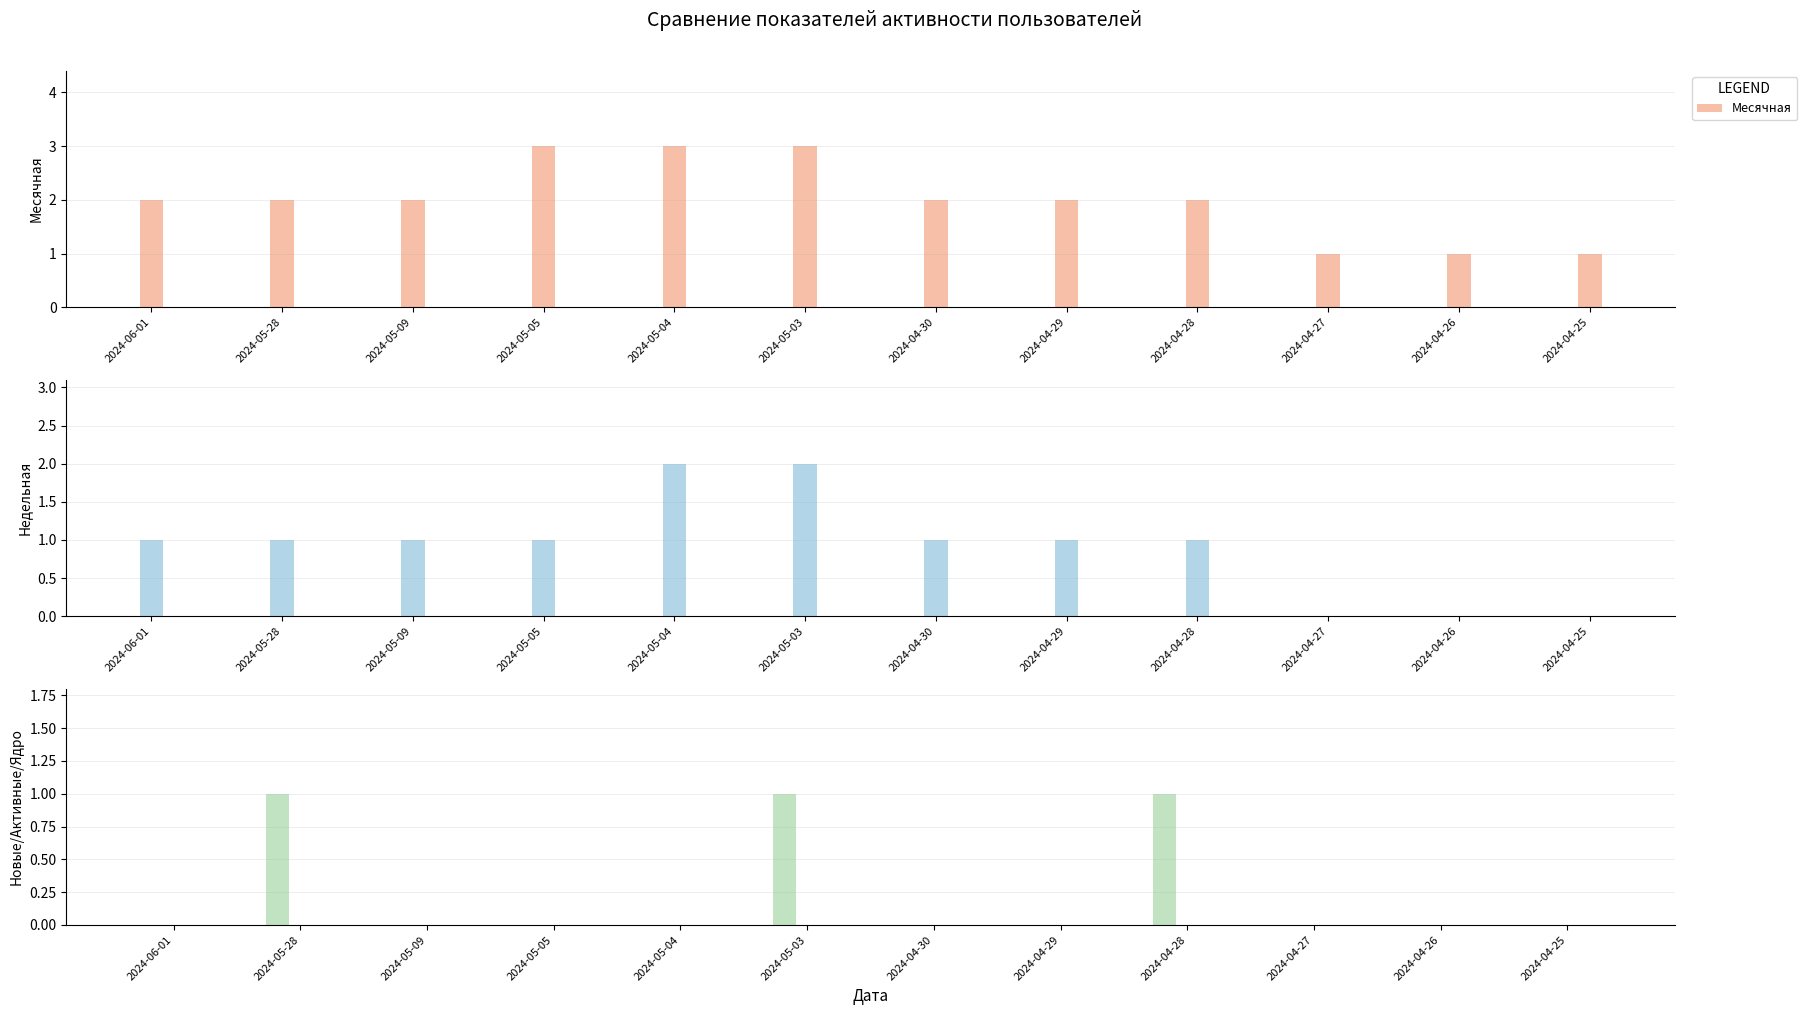

What is the spread (max minus min) of values at 2024-05-05?

3